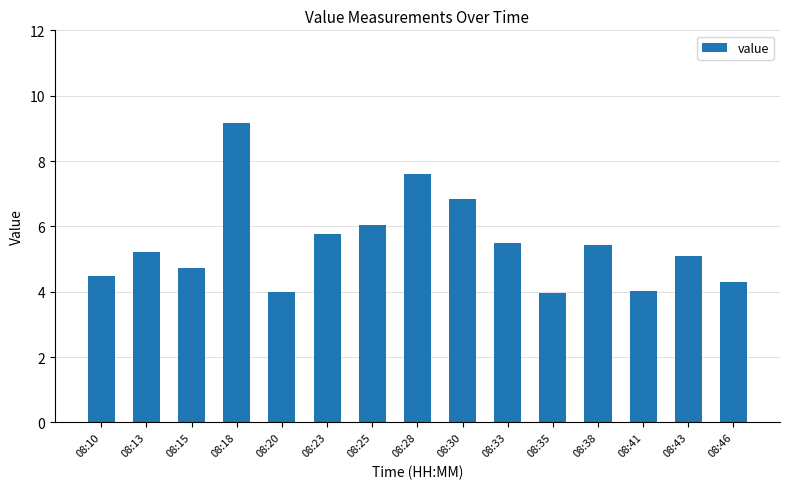

Which has a higher value, 08:28 or 08:23?

08:28